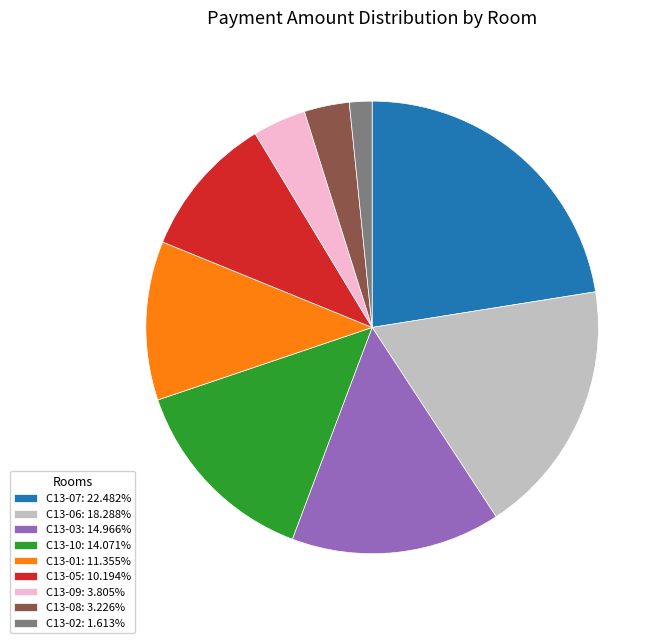

Is there any slice that represents more than half of the pie?

No